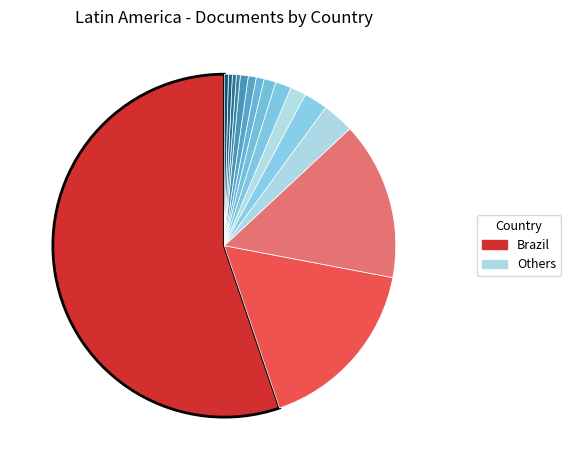

Does any single category account for the majority?

Yes